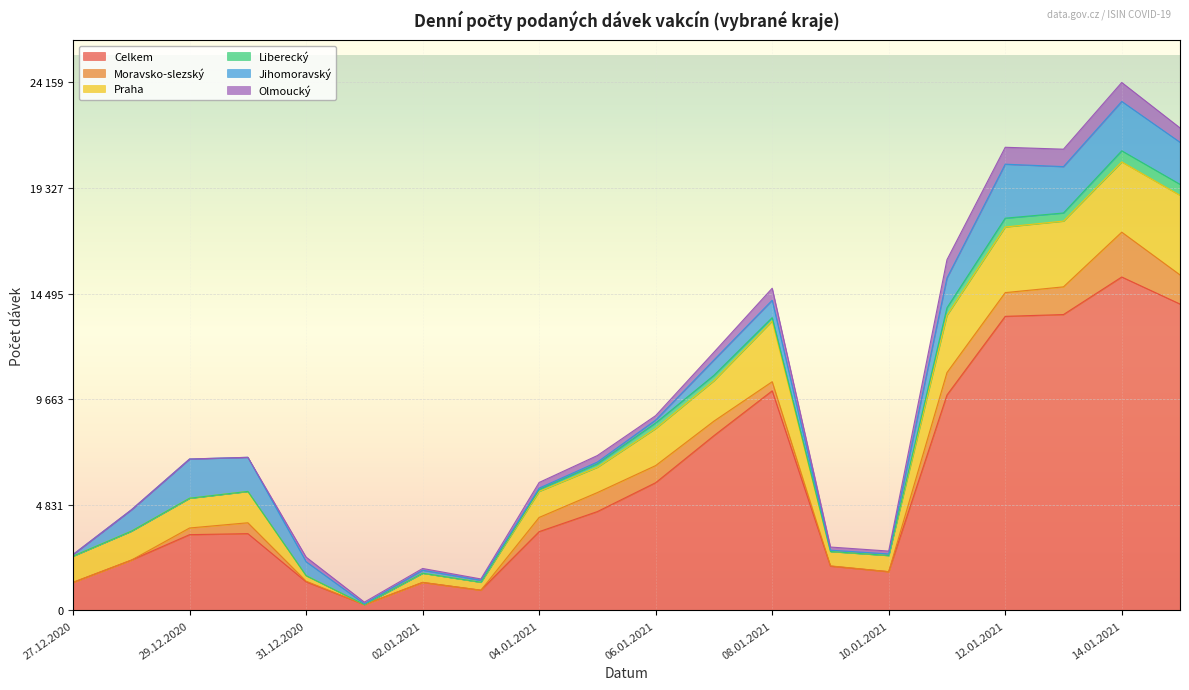

Which series has the largest range (max minus min)?

Celkem